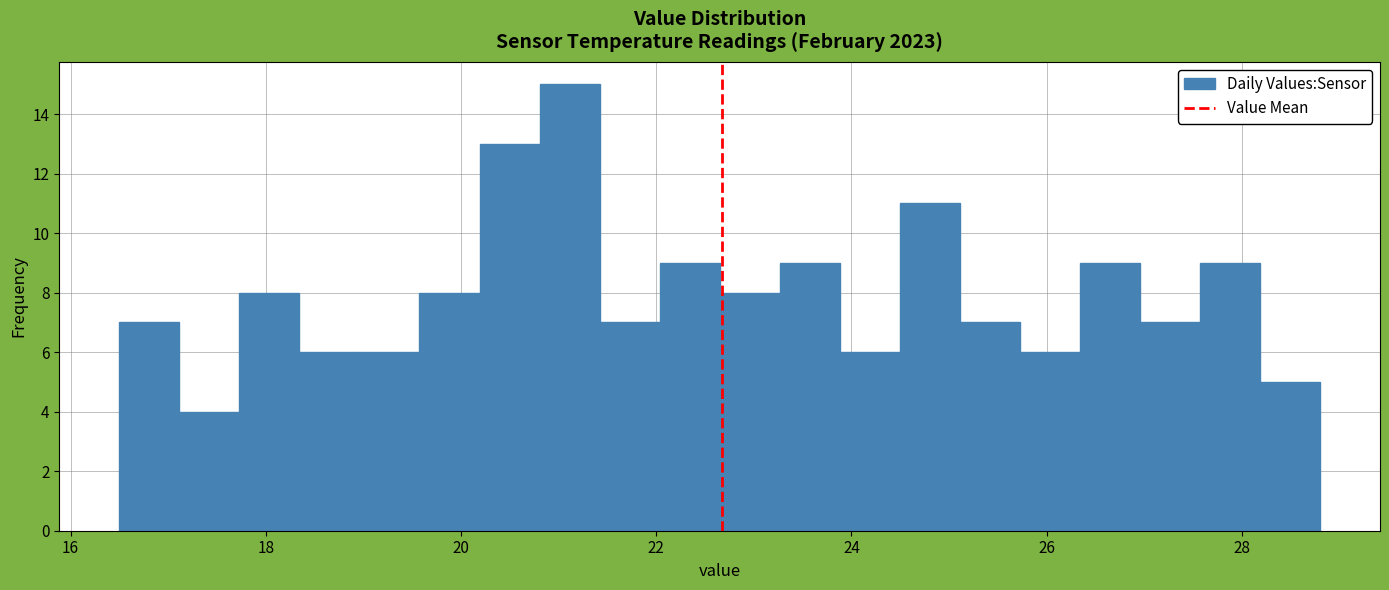

Around what value on the x-axis is the tallest bar? Give the approximate position of its centre, as read against the axis.

21.2